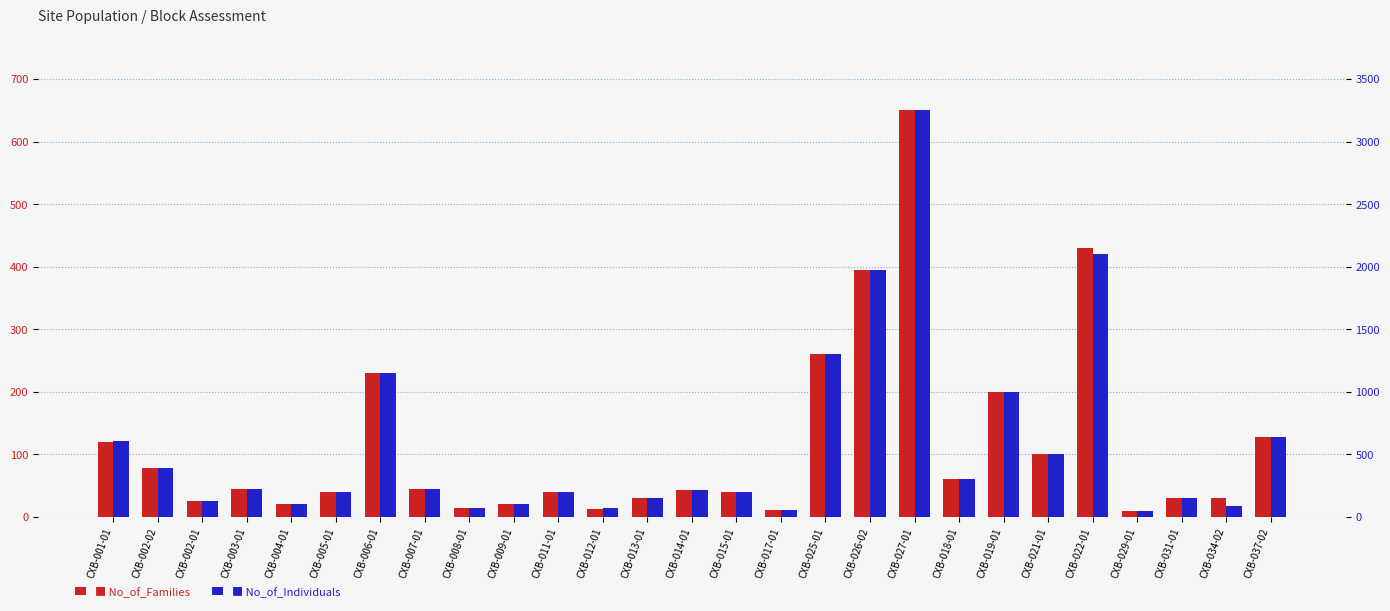

Reading left to right, list all the values displayed in this chart.

No_of_Families: 120	78	26	45	20	40	230	45	15	20	40	12	30	43	40	11	260	395	650	60	200	100	430	10	30	30	127
No_of_Individuals: 610	390	127	225	100	200	1150	225	75	100	200	72	150	215	200	55	1300	1975	3250	300	1000	500	2100	50	150	90	635